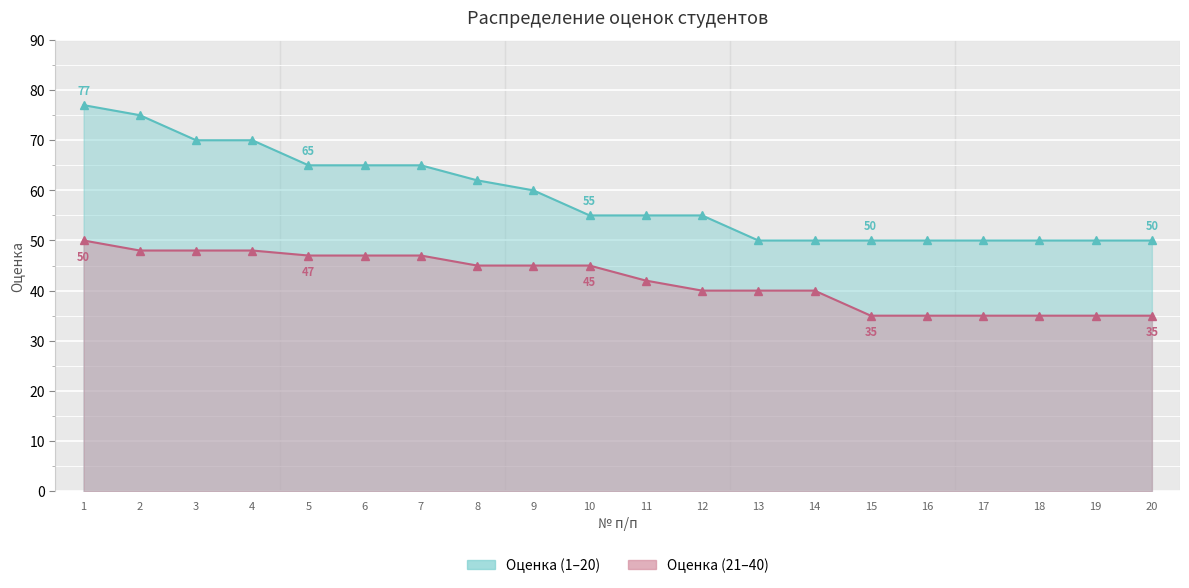

List the series in order of their overall mean, lowest first.

Оценка (следующие 26), Оценка (первые 26)